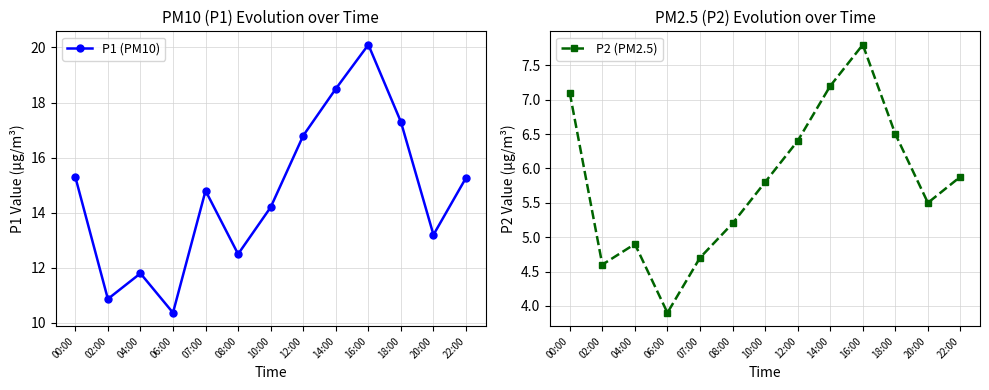

What is the total value across all series at 02:00?

15.5